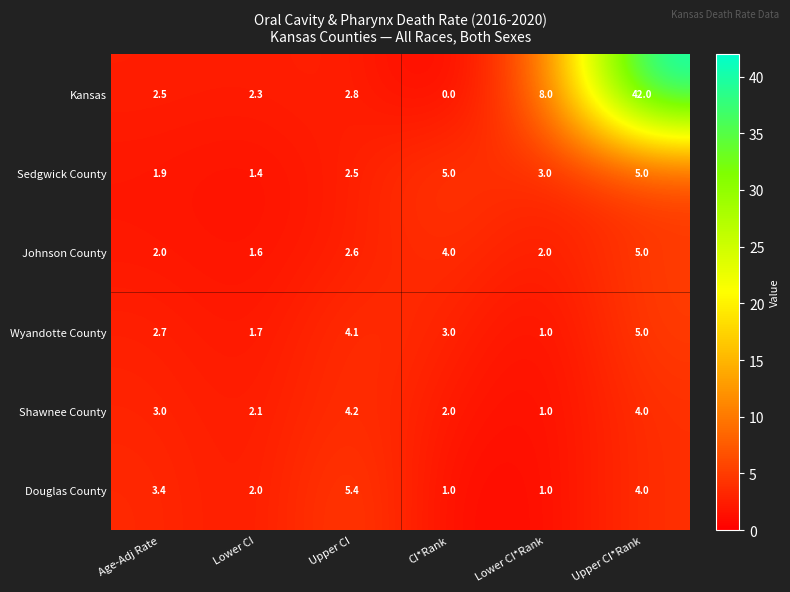

At which label is Shawnee County closest to 2?

CI*Rank